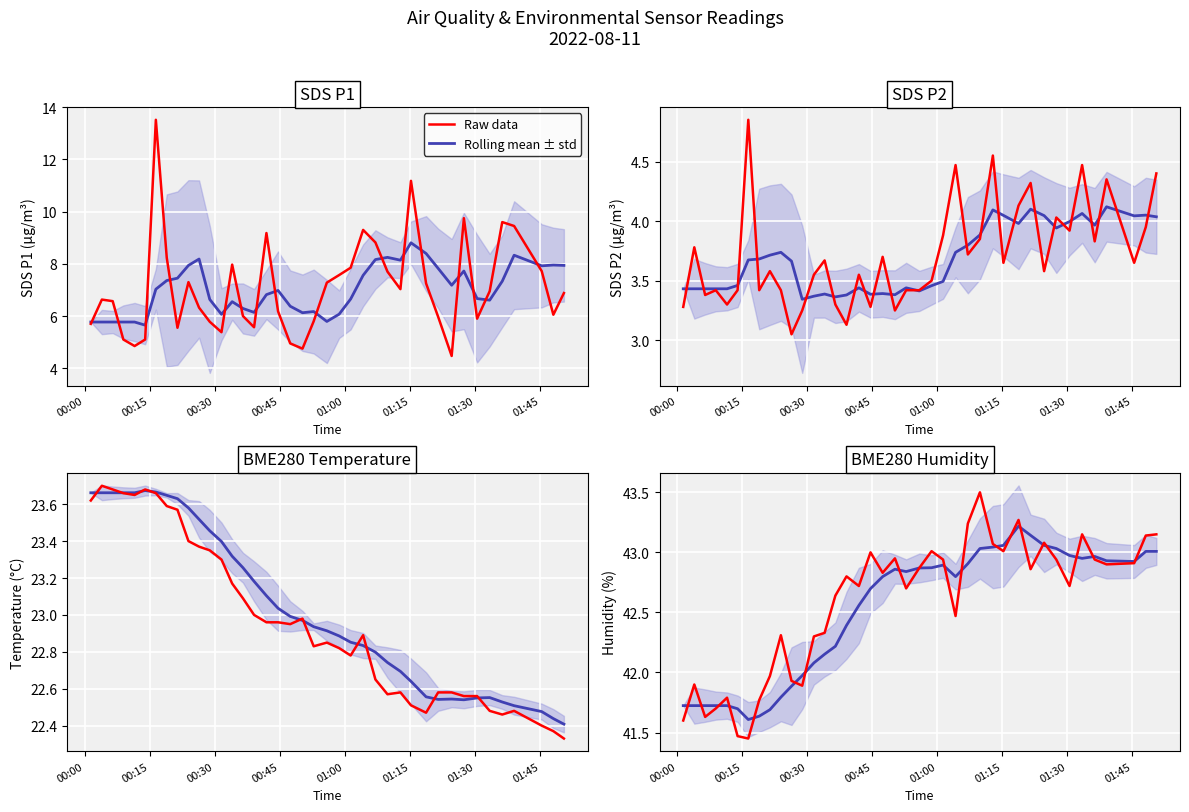

At how many categories does at least one series exceed 6?

40